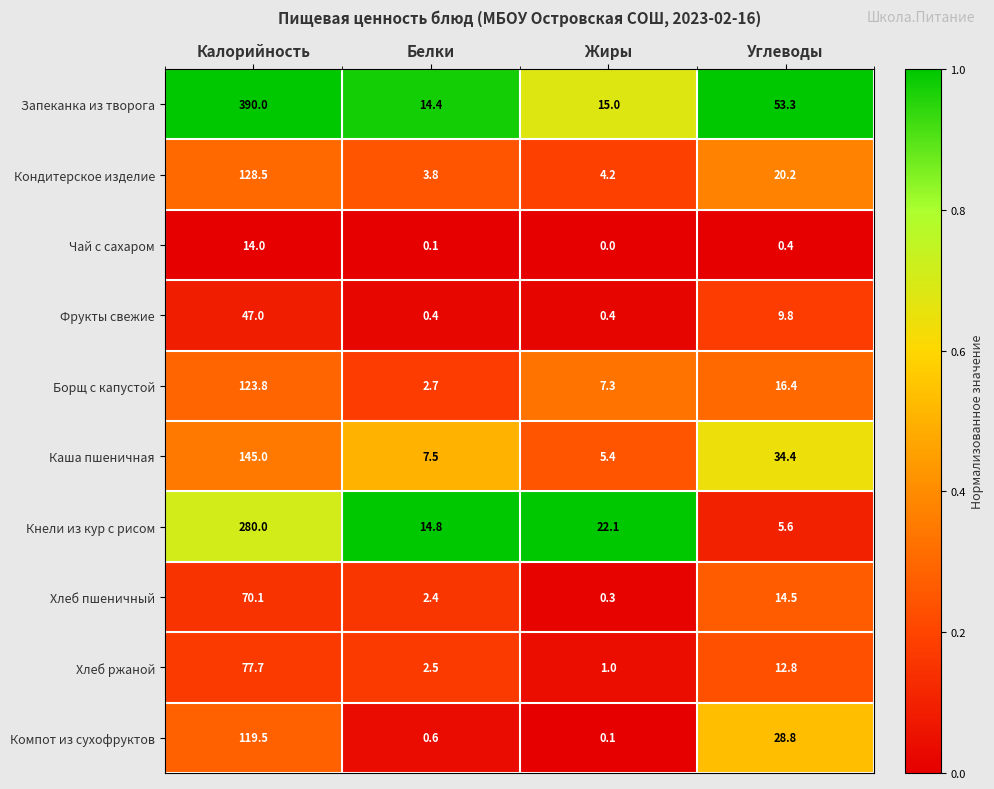

Rank the series by their maximum value, from lowest to highest.

Чай с сахаром, Фрукты свежие, Хлеб пшеничный, Хлеб ржаной, Компот из сухофруктов, Борщ с капустой, Кондитерское изделие, Каша пшеничная, Кнели из кур с рисом, Запеканка из творога